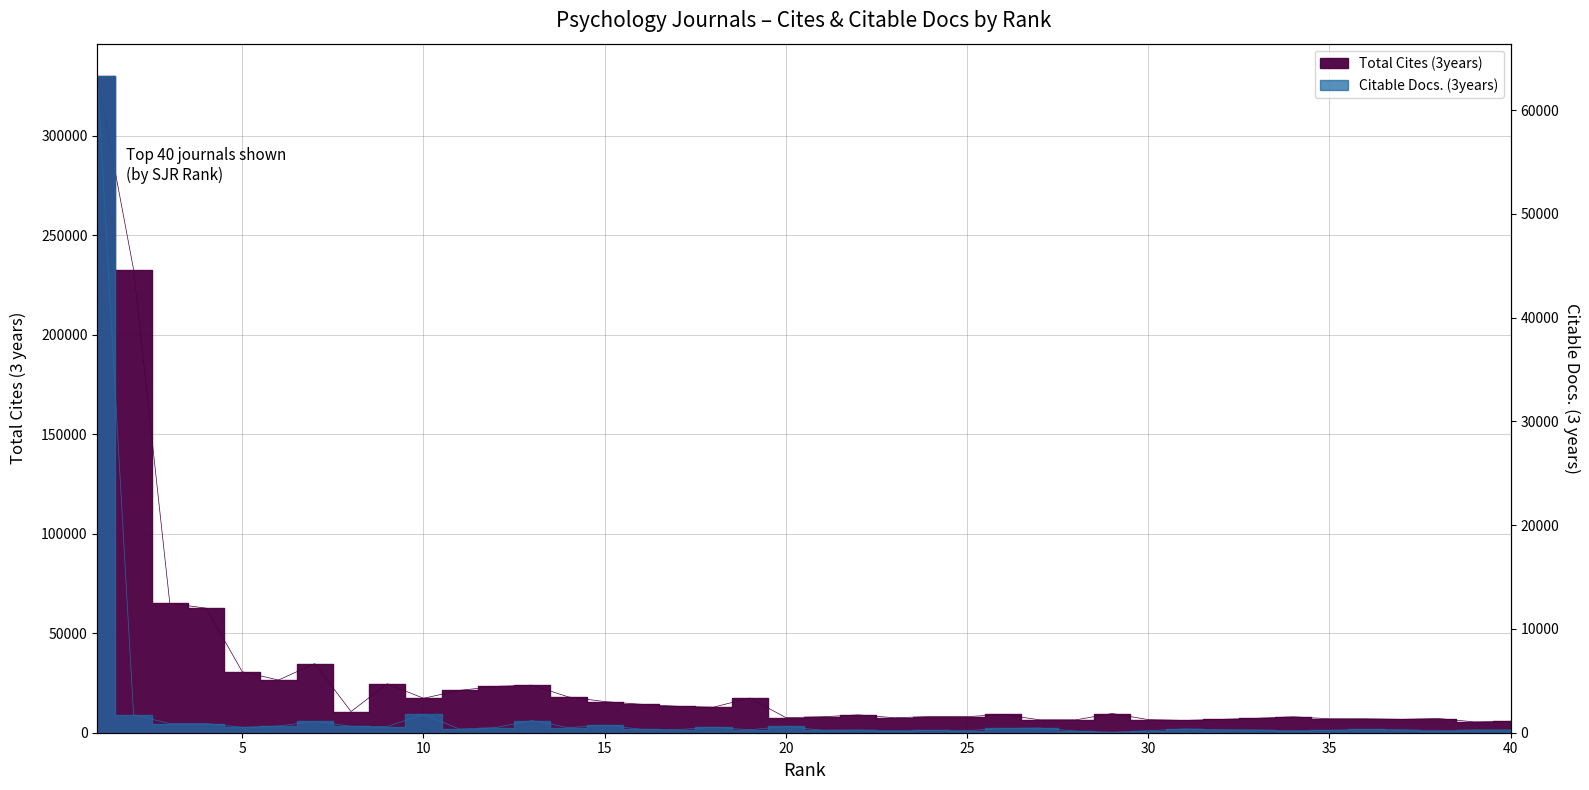

Count the number of data series in this chart.

2